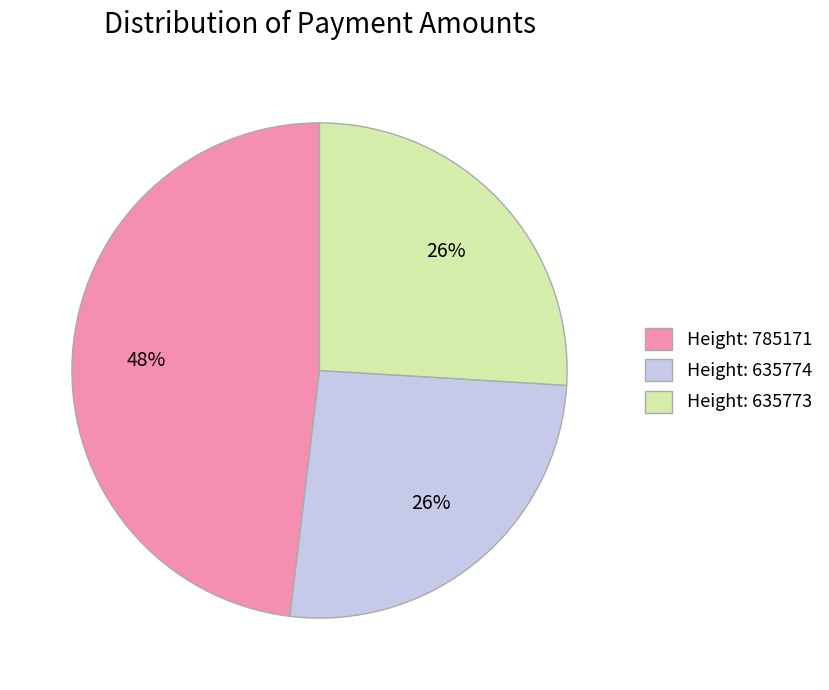

Do Height: 635773 and Height: 785171 together represent more than half of the pie?

Yes